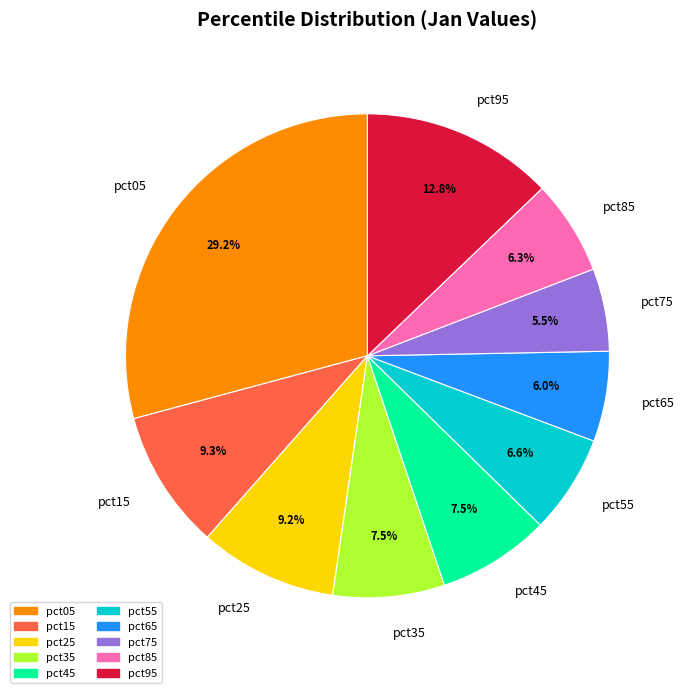

To the nearest percent, what is the difference between the pct85 and pct25 slice percentages?

3%